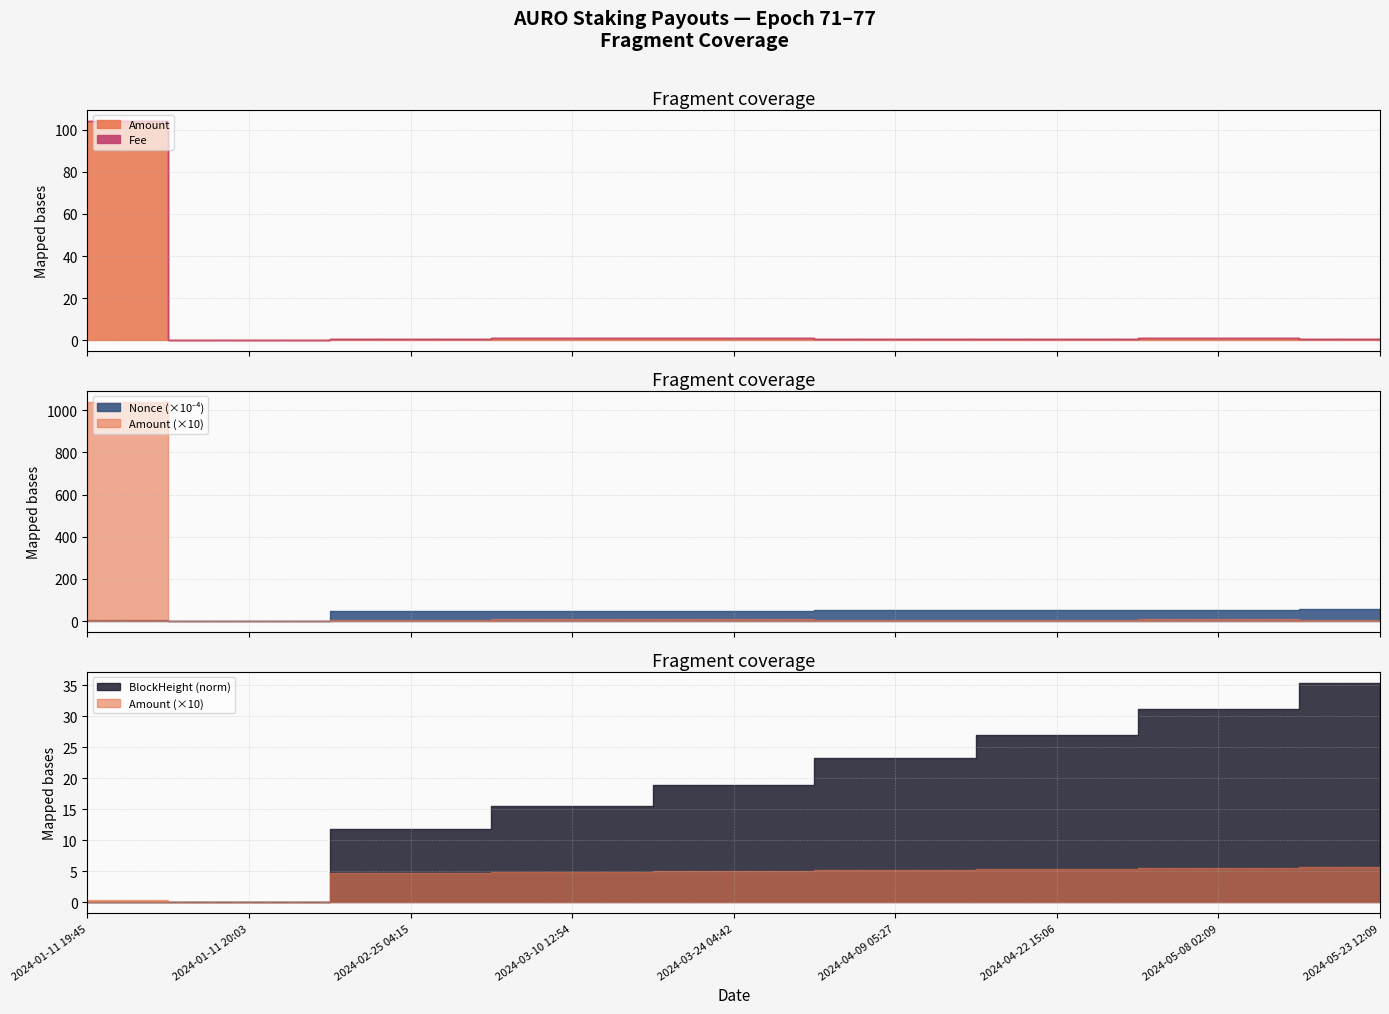

Rank the series at 2024-01-11 20:03 from lowest to highest value.

Amount, Nonce, Fee, BlockHeight